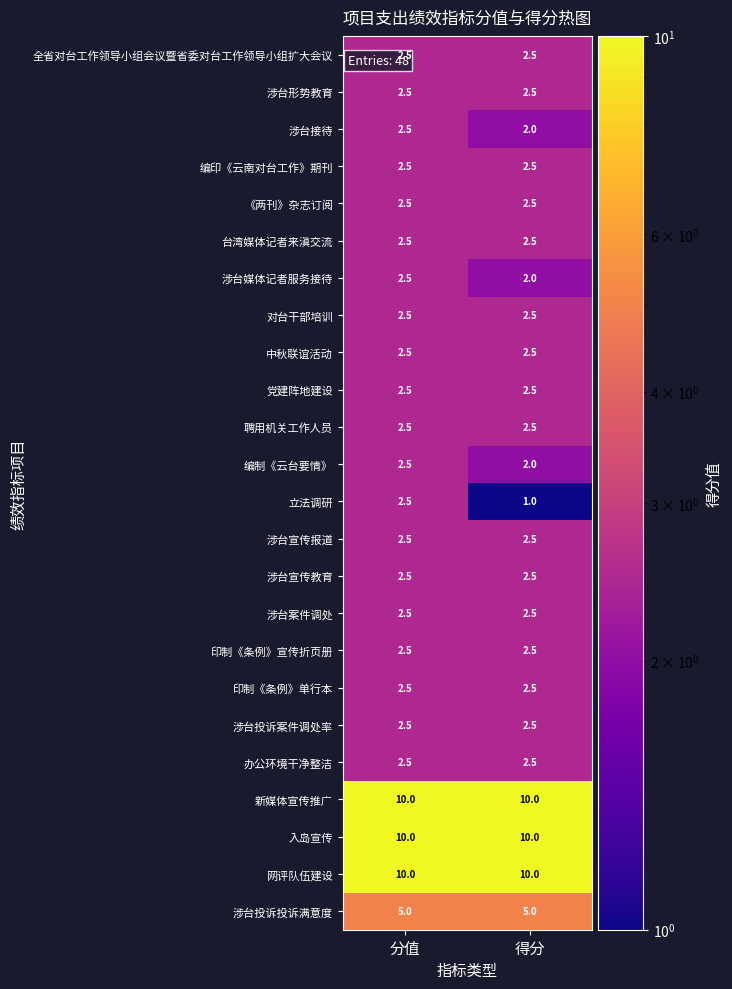

How many data points does each series have?

2